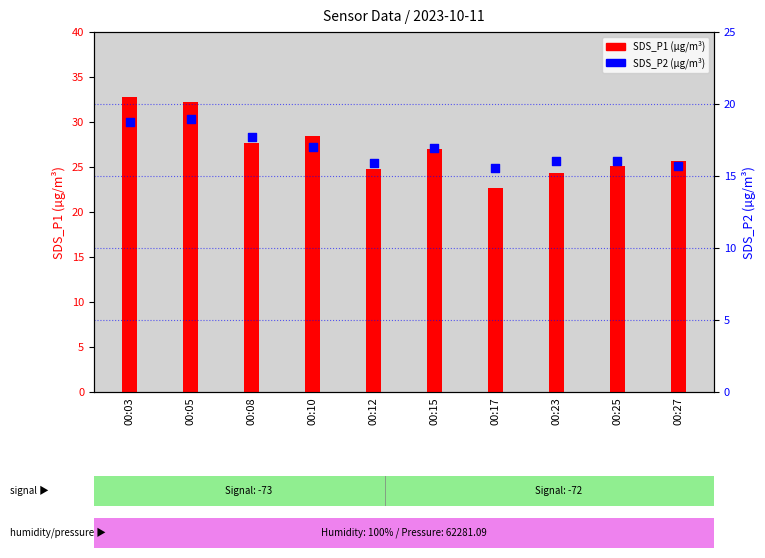

At which category is the sum across all series the highest?

00:03